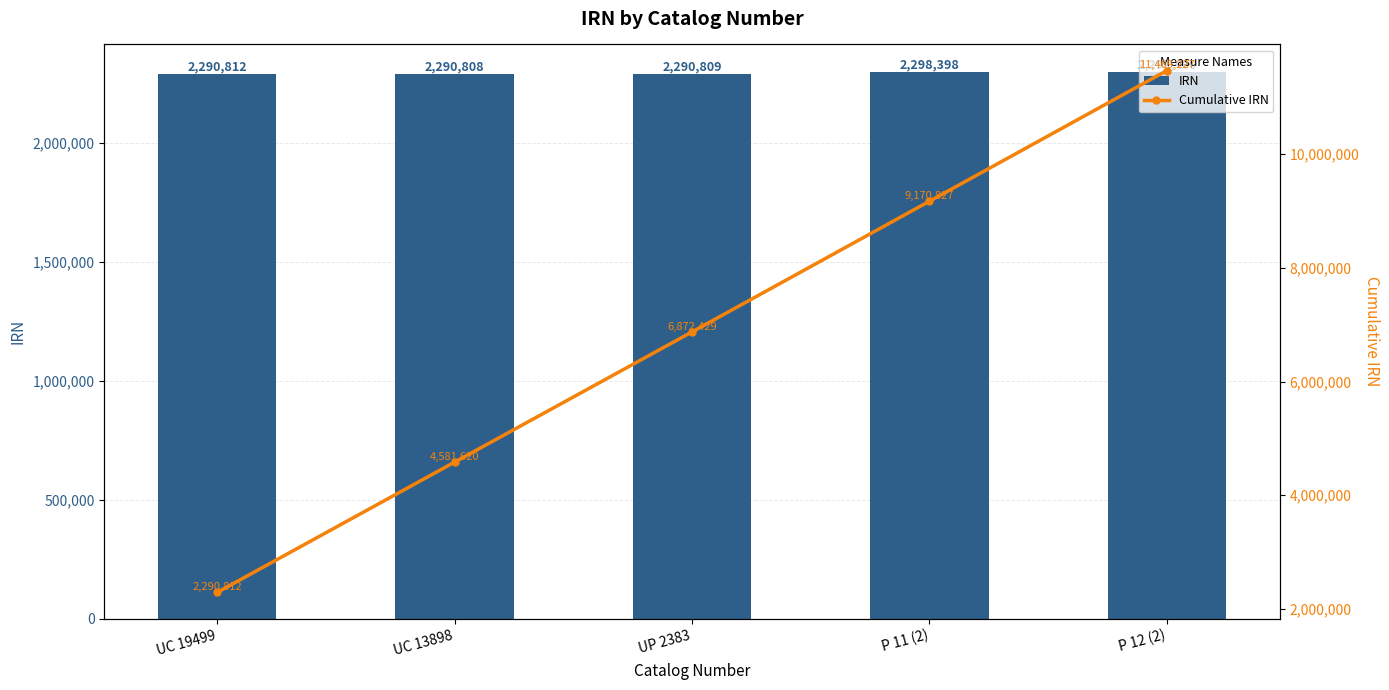

What is the value of the IRN bar at the 5th from the left?

2298400